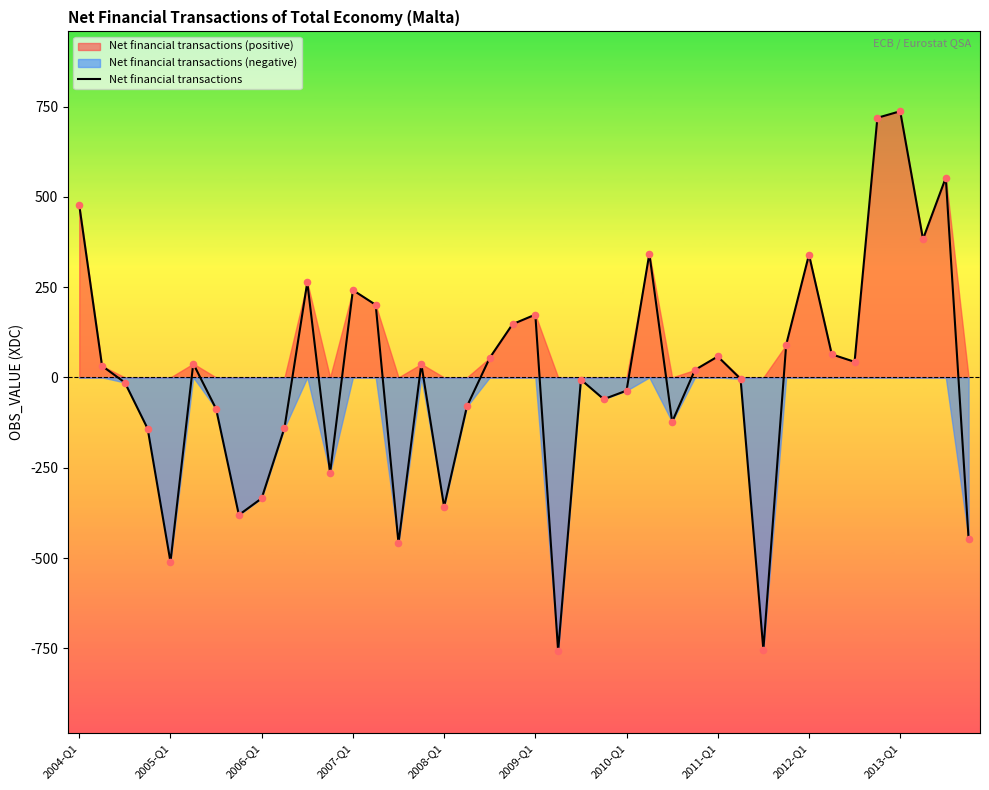

The value of Net financial transactions at 2009-Q1 is 173.9. True or false?

True